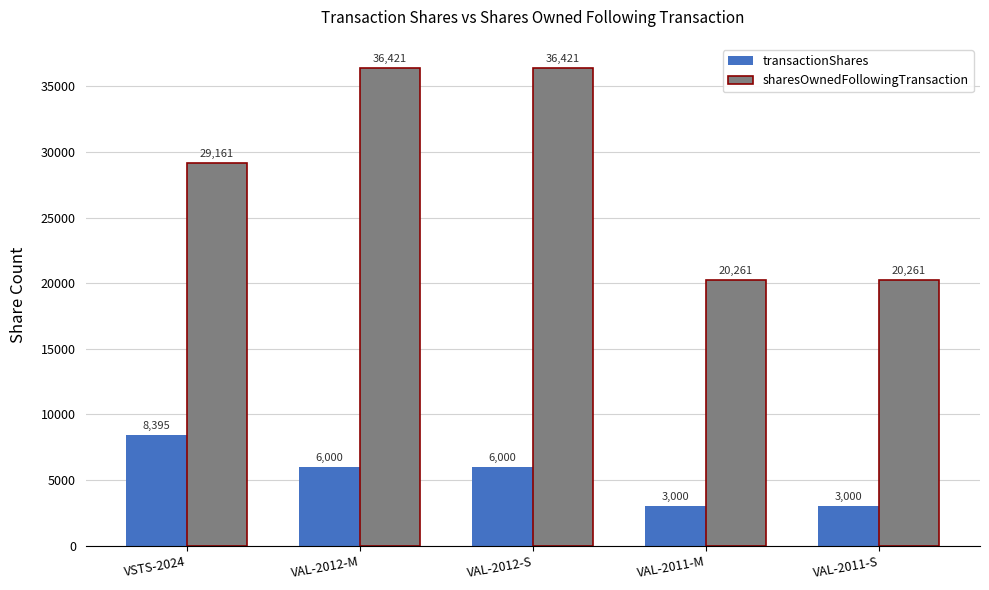

How many series are shown in this chart?

2